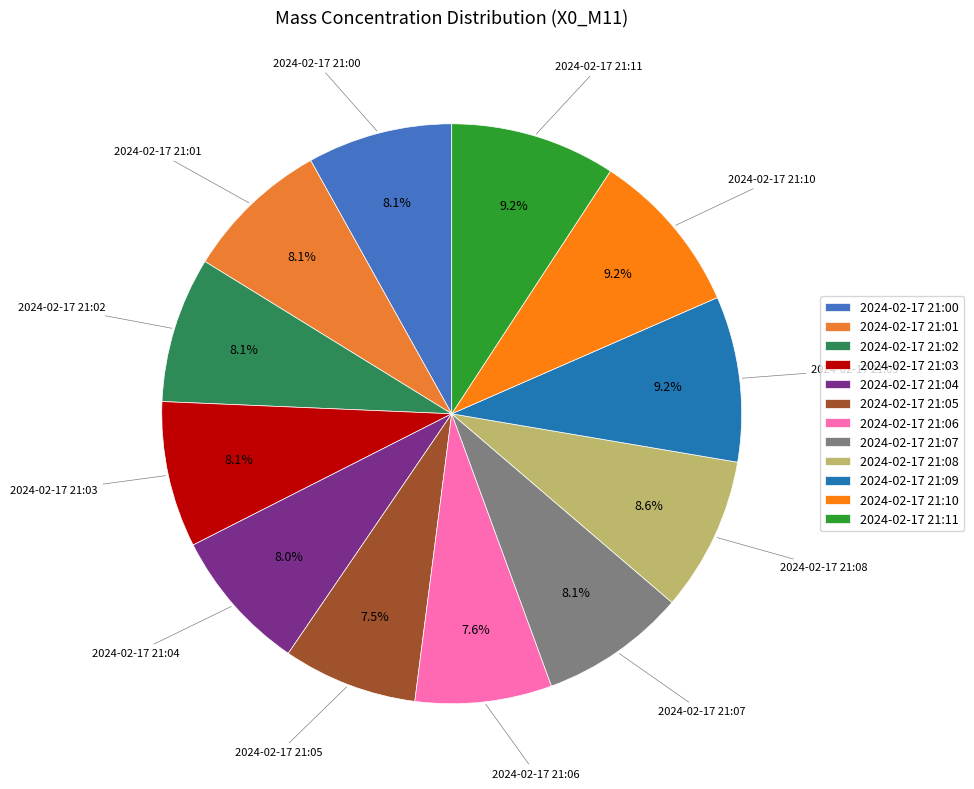

Which has a higher value, 2024-02-17 21:05 or 2024-02-17 21:07?

2024-02-17 21:07